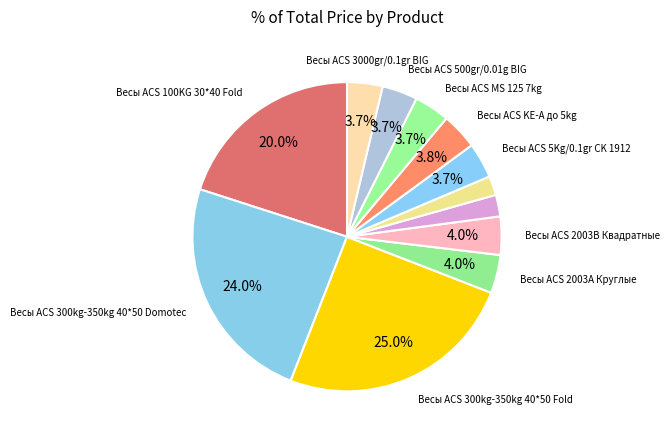

How many slices are in this pie chart?

12